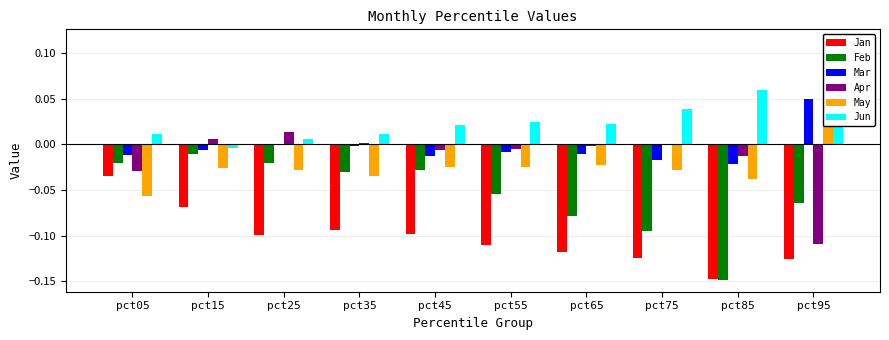

At which label does Apr reach its minimum?

pct95